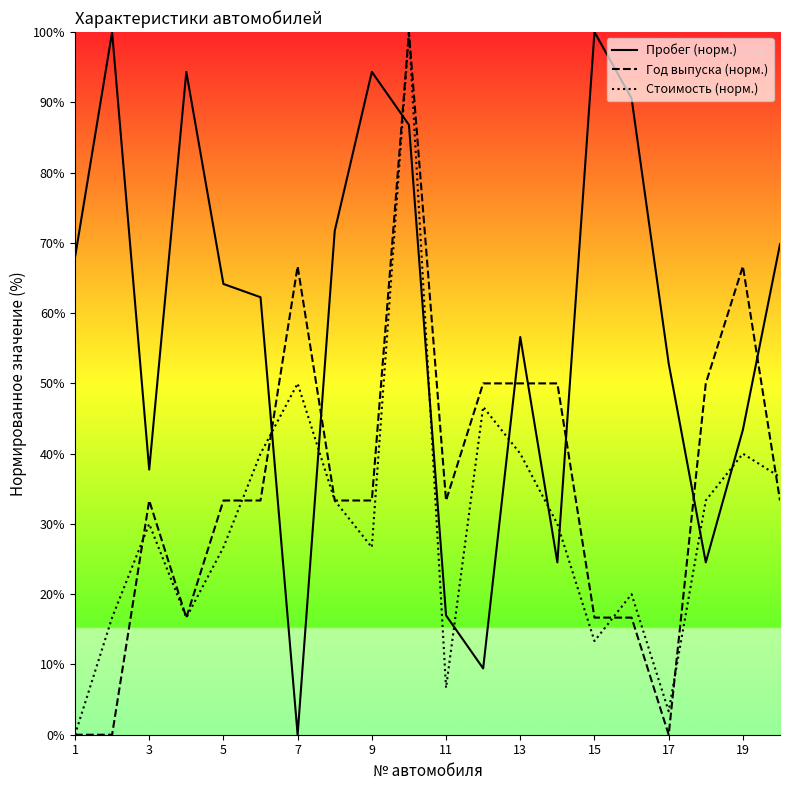

In Год выпуска (норм.), how many points are lower than both neighbors (excluding endpoints)?

3